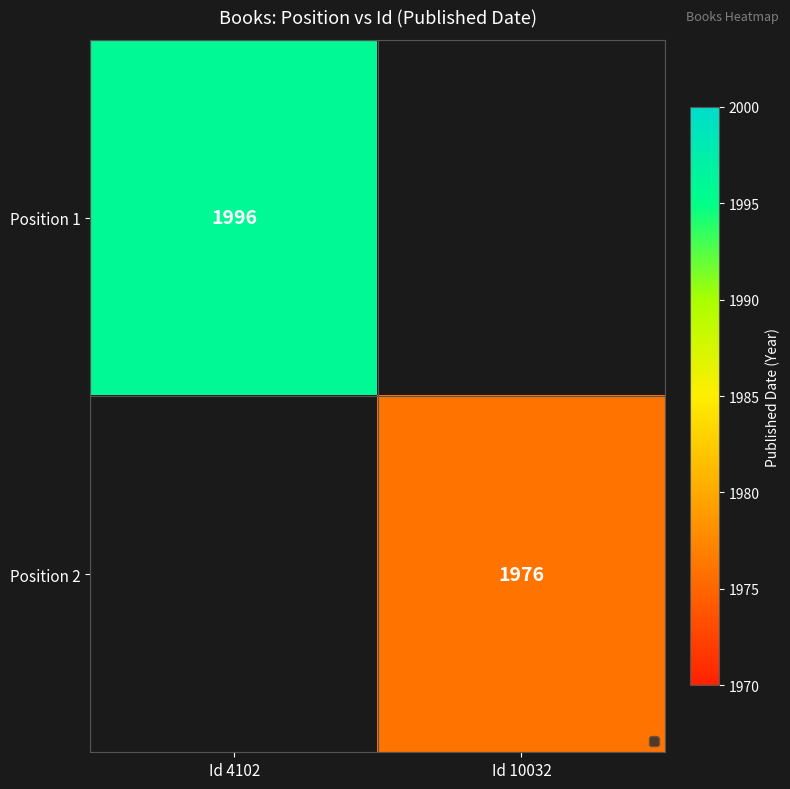

Which label corresponds to the smallest value in the chart?

Id 10032